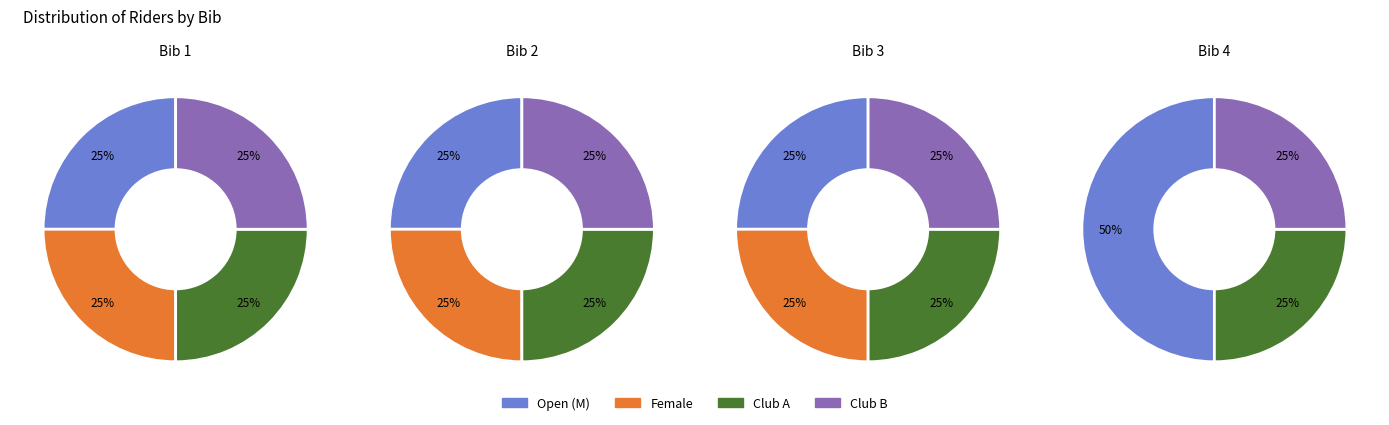

Does 1 account for over 50% of the chart?

No